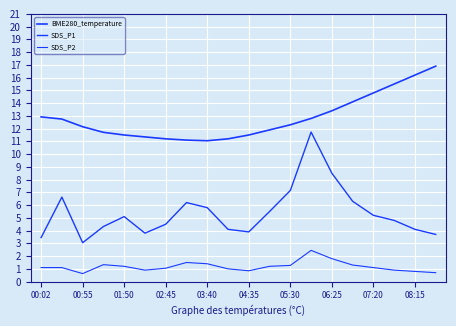

Does the chart have visible grid lines?

Yes